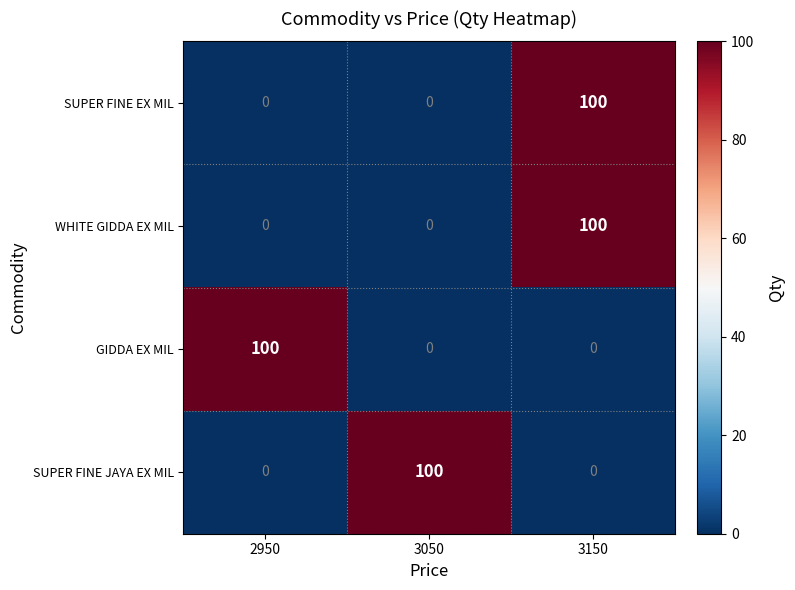

At which category is the sum across all series the highest?

3150